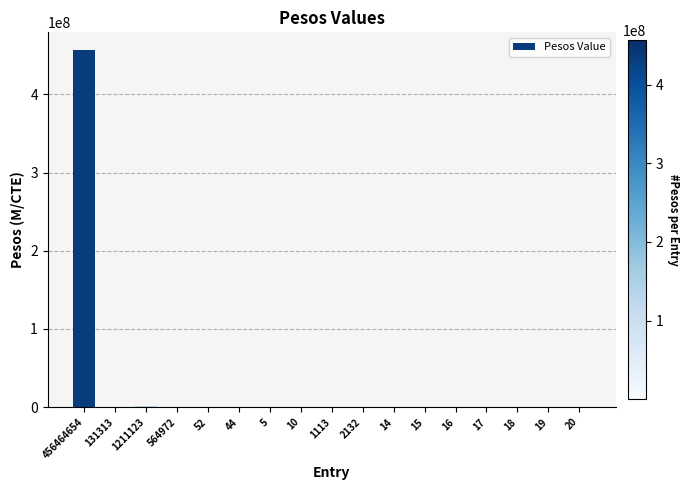

Which category has the highest value across all series?

456464654